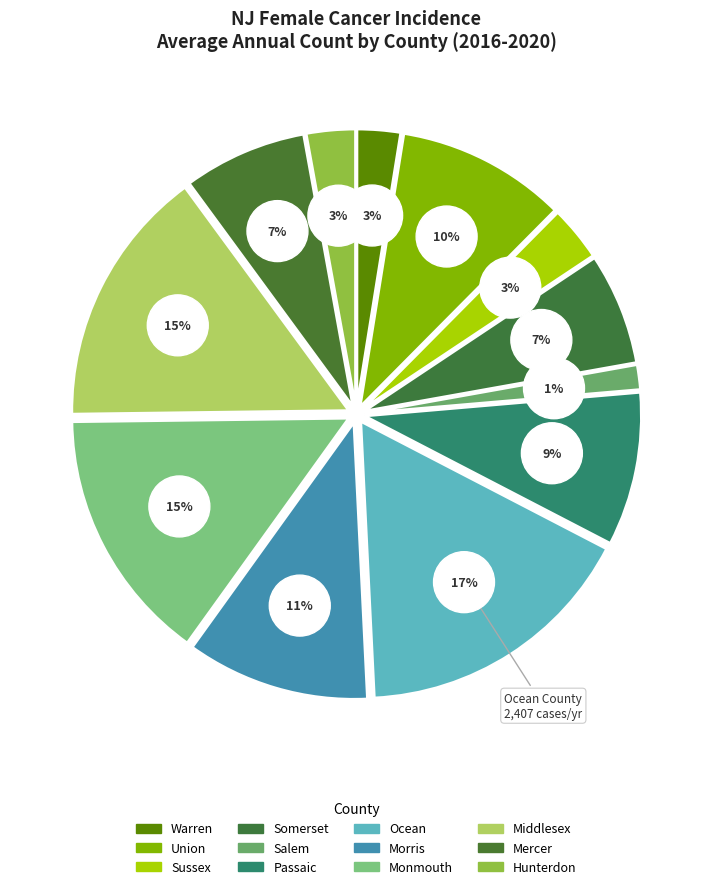

What is the ratio of the value at Mercer to the value at Salem?

5.0